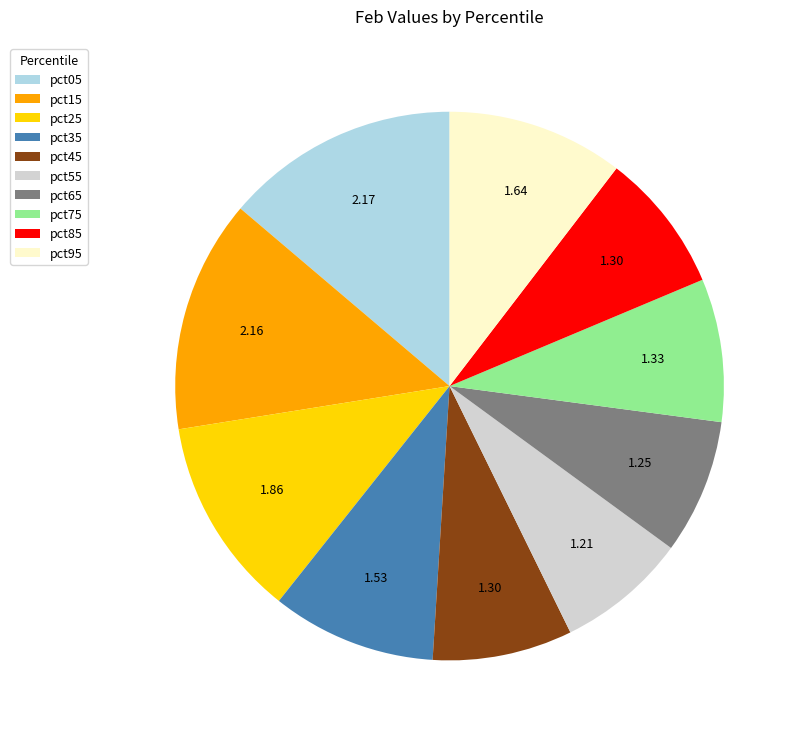

Do pct05 and pct25 together represent more than half of the pie?

No